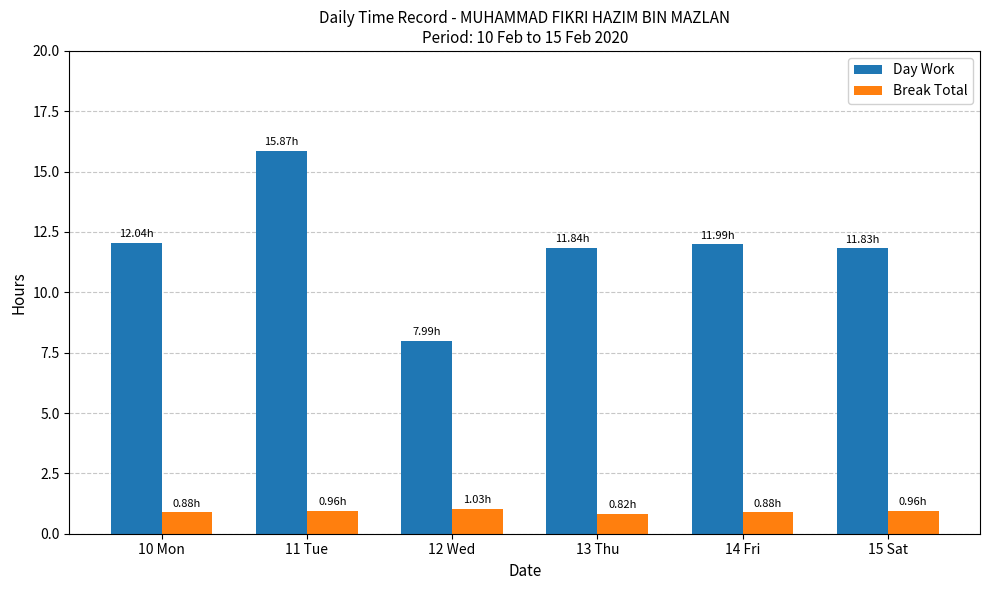

What is the difference between the highest and lowest values at 10 Mon?

11.2